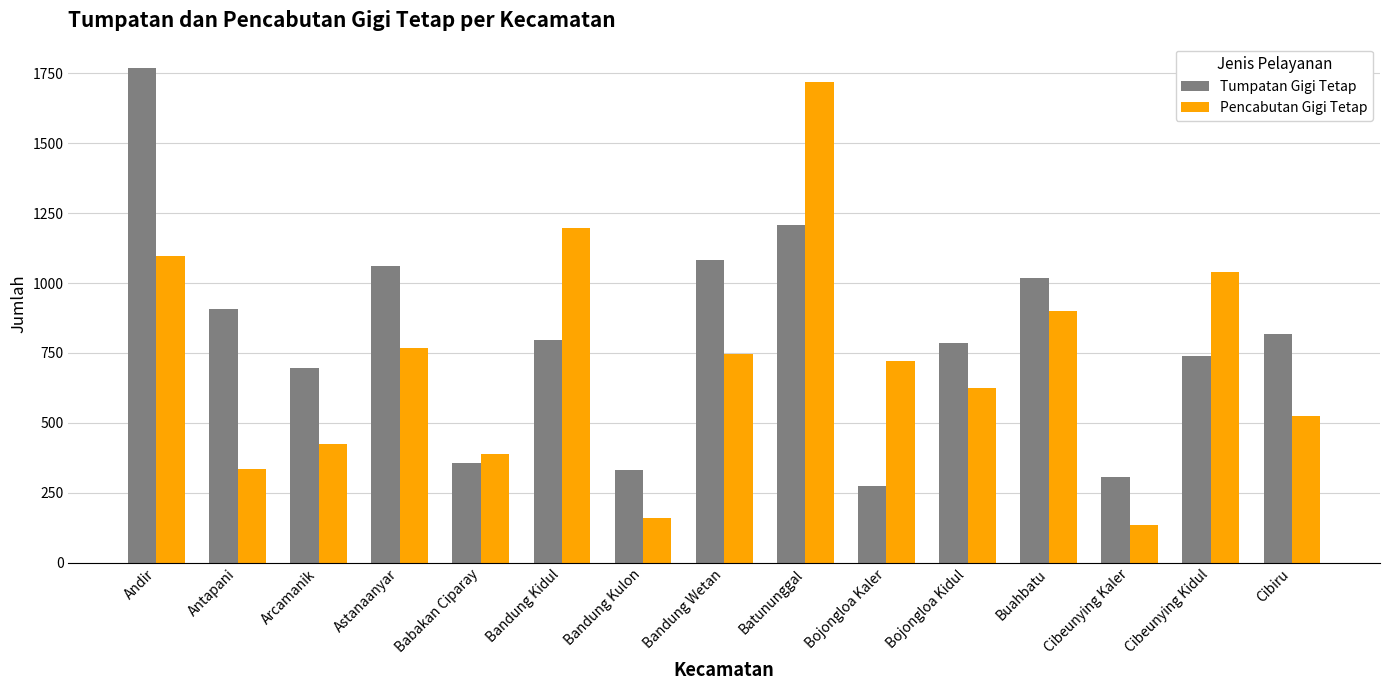

Reading left to right, transcribe all the data shown in this chart.

Tumpatan Gigi Tetap: 1767	907	697	1061	355	798	331	1081	1208	273	787	1017	305	738	819
Pencabutan Gigi Tetap: 1098	334	425	766	388	1195	159	747	1717	721	623	901	136	1038	526